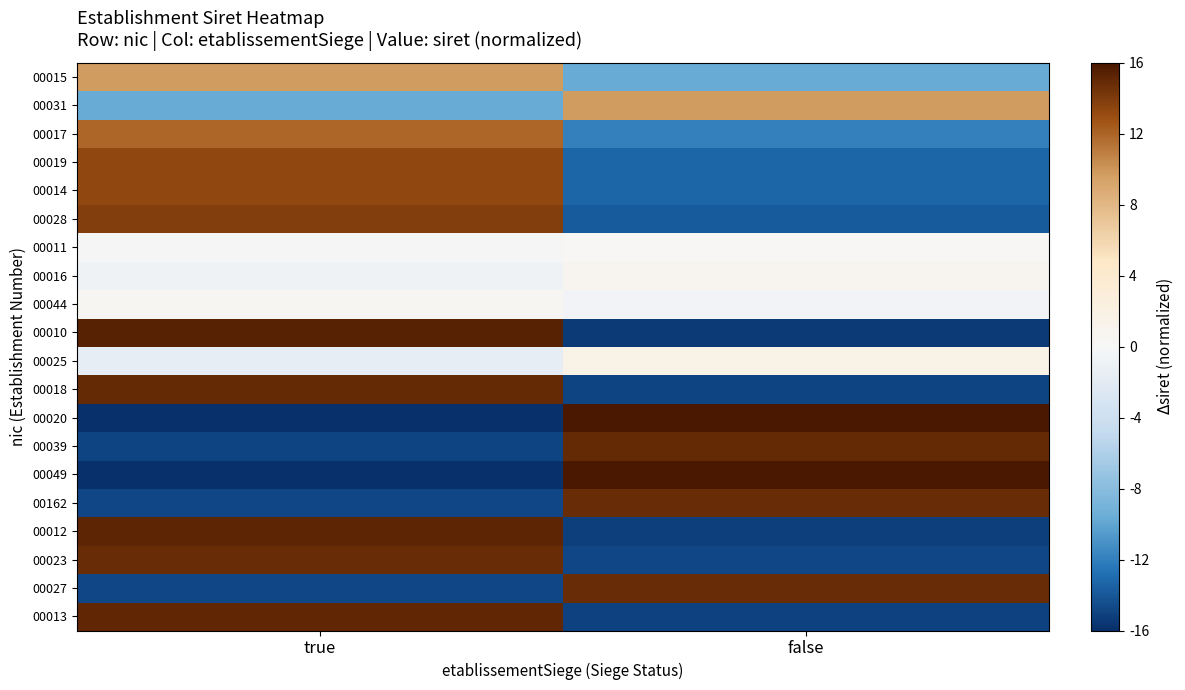

How many categories are shown in the chart?

2